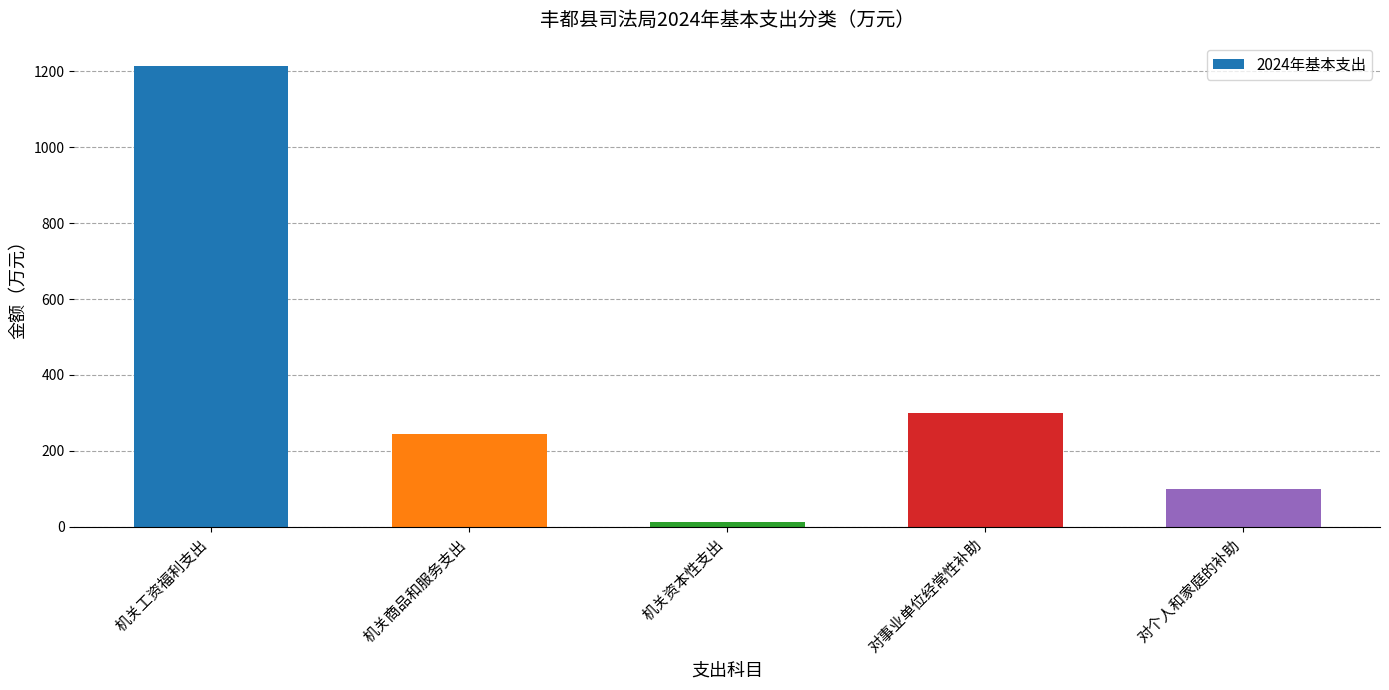

What position from the right is 对个人和家庭的补助?

1